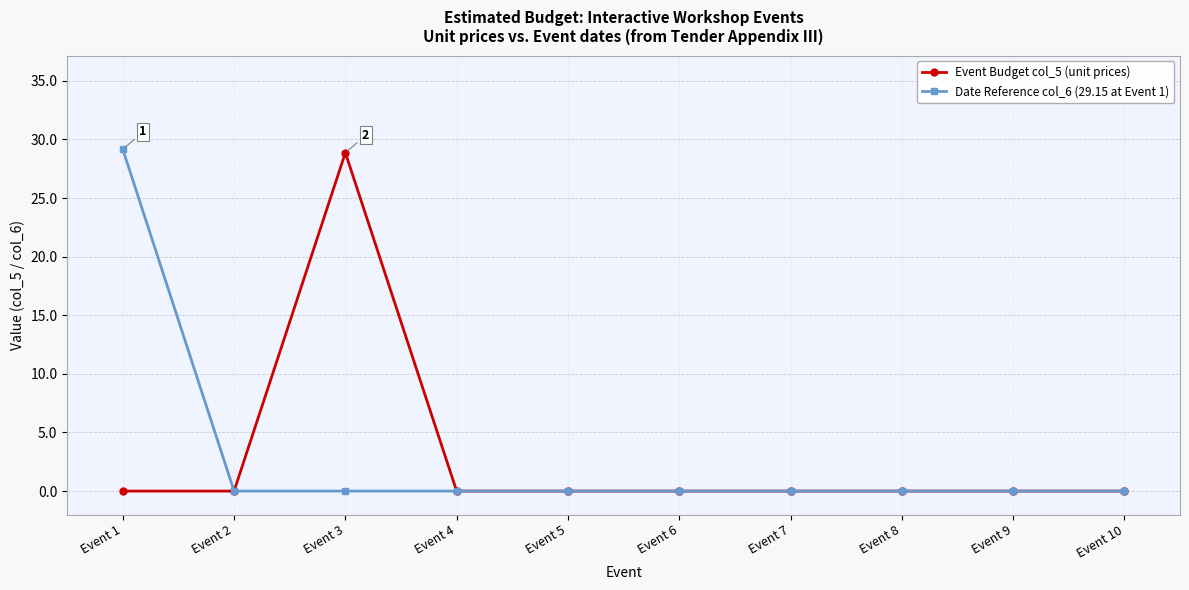

Is this an area chart (filled region under the line)?

No